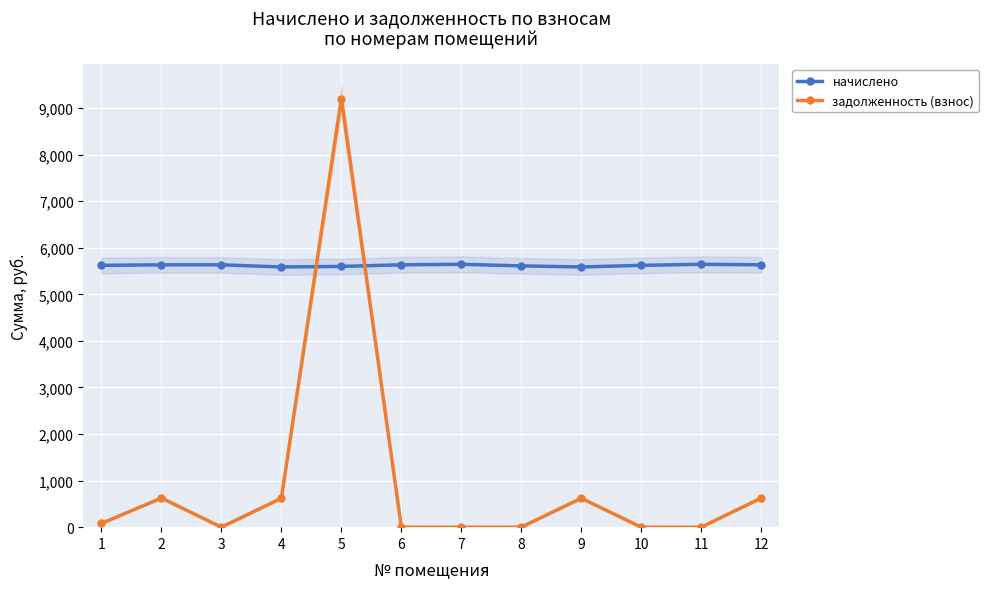

How many values in the задолженность (взнос) series are below 80?

6